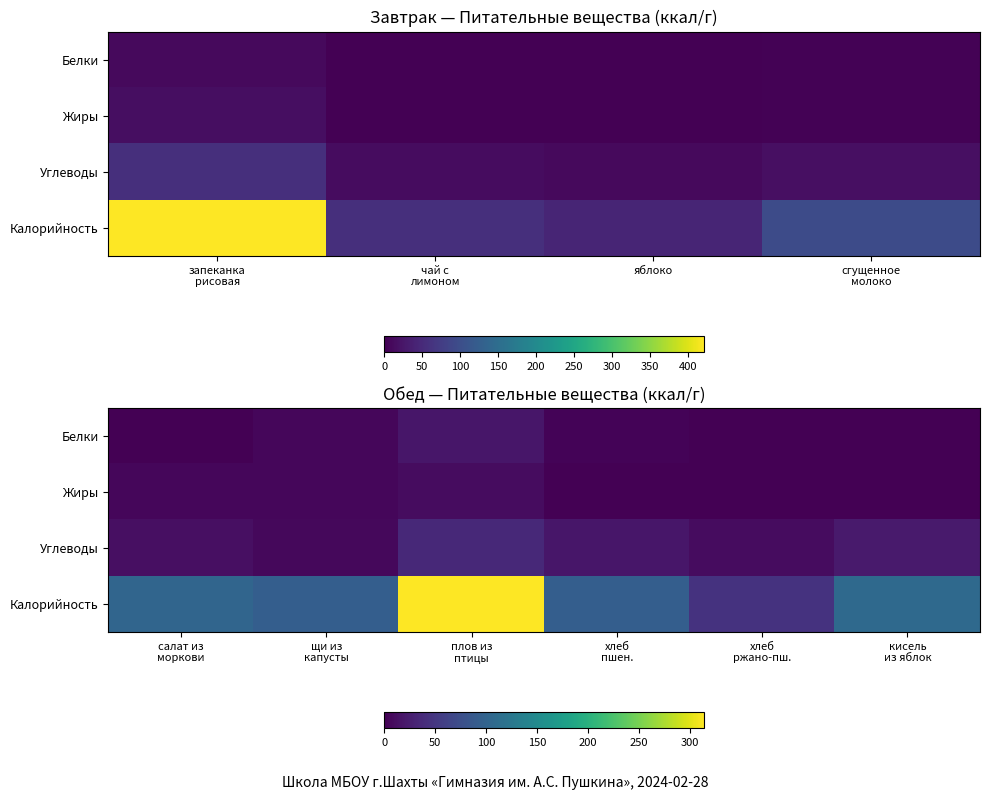

At кисель из яблок, list the series in order from largest to smallest.

Калорийность, Углеводы, Белки, Жиры